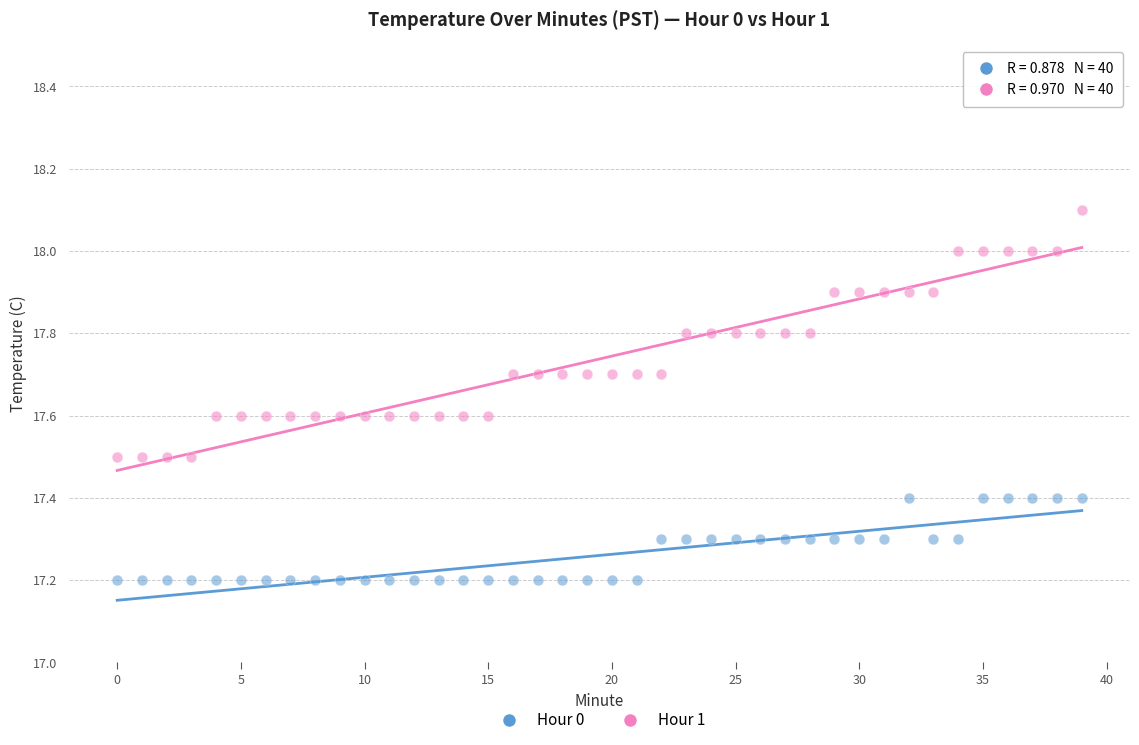

Across all data points, what is the range of Y values (max minus min)?

0.9